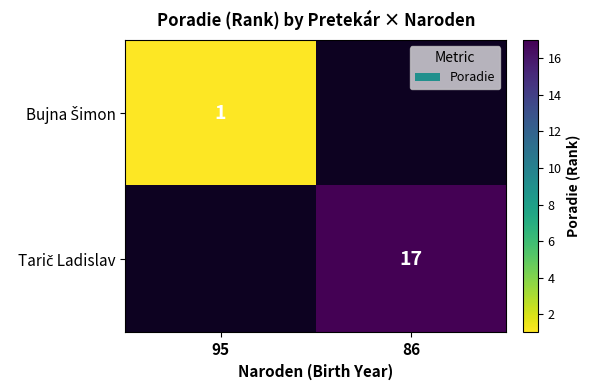

True or false: Bujna Šimon has a value of -1 at 86.

False